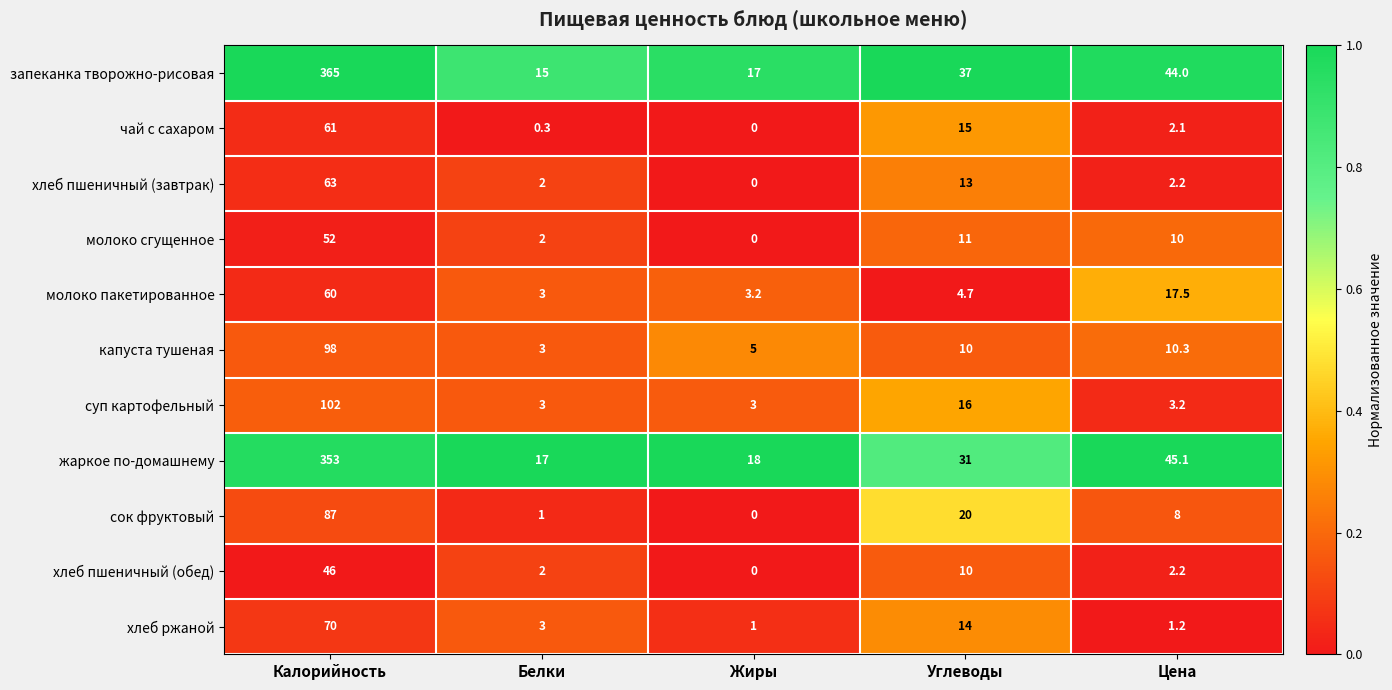

Which label corresponds to the smallest value in the chart?

Жиры